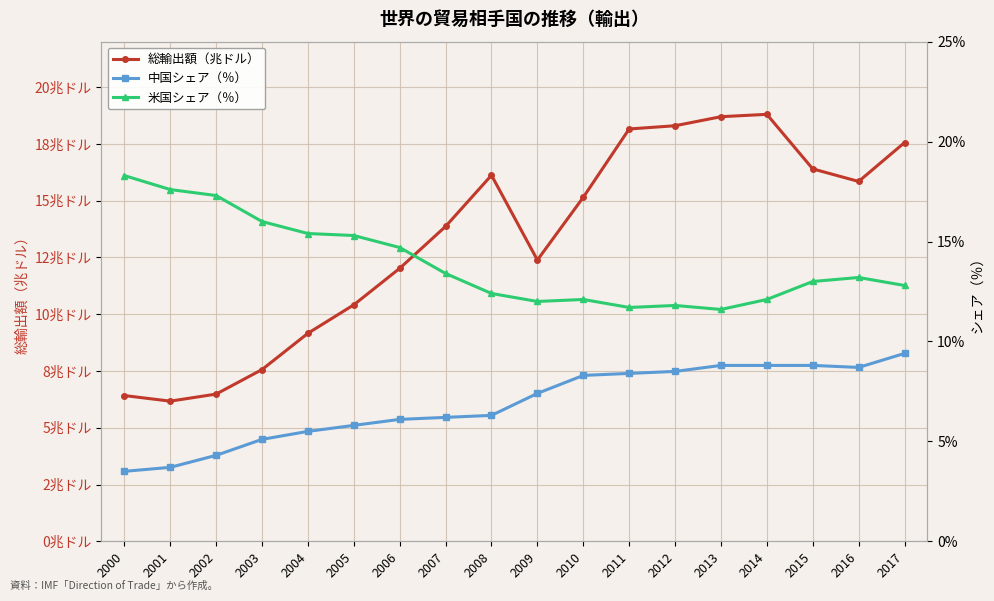

True or false: 米国シェア（％） and 中国シェア（％） cross at least once.

False